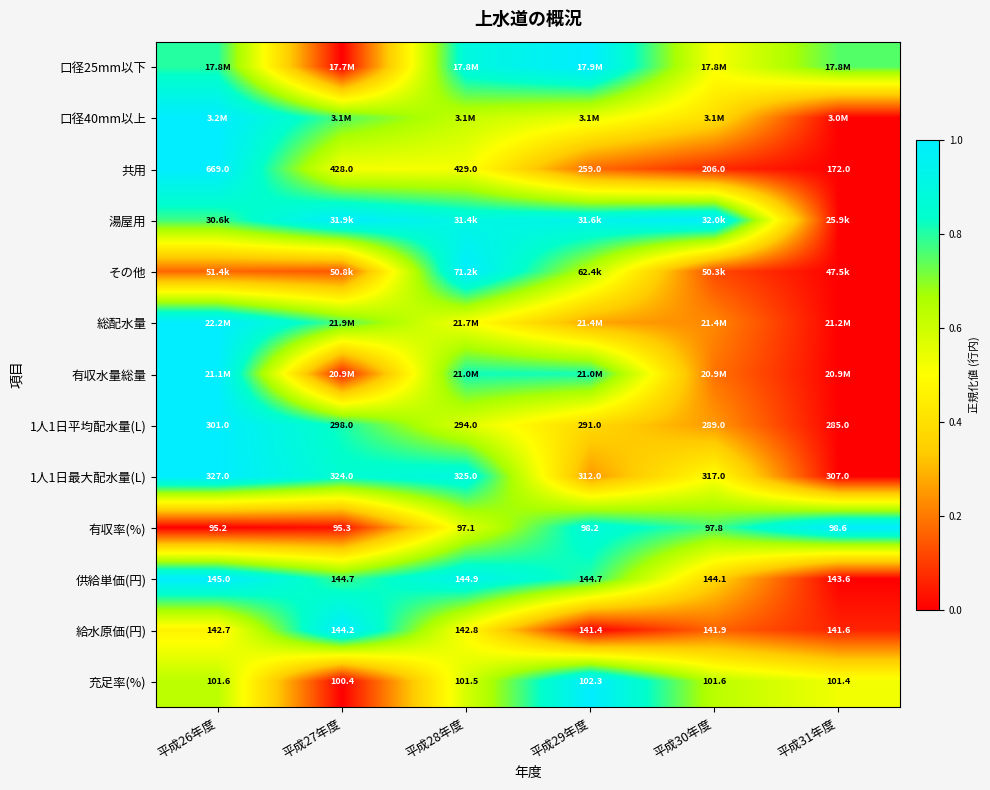

At how many categories does at least one series exceed 0?

6